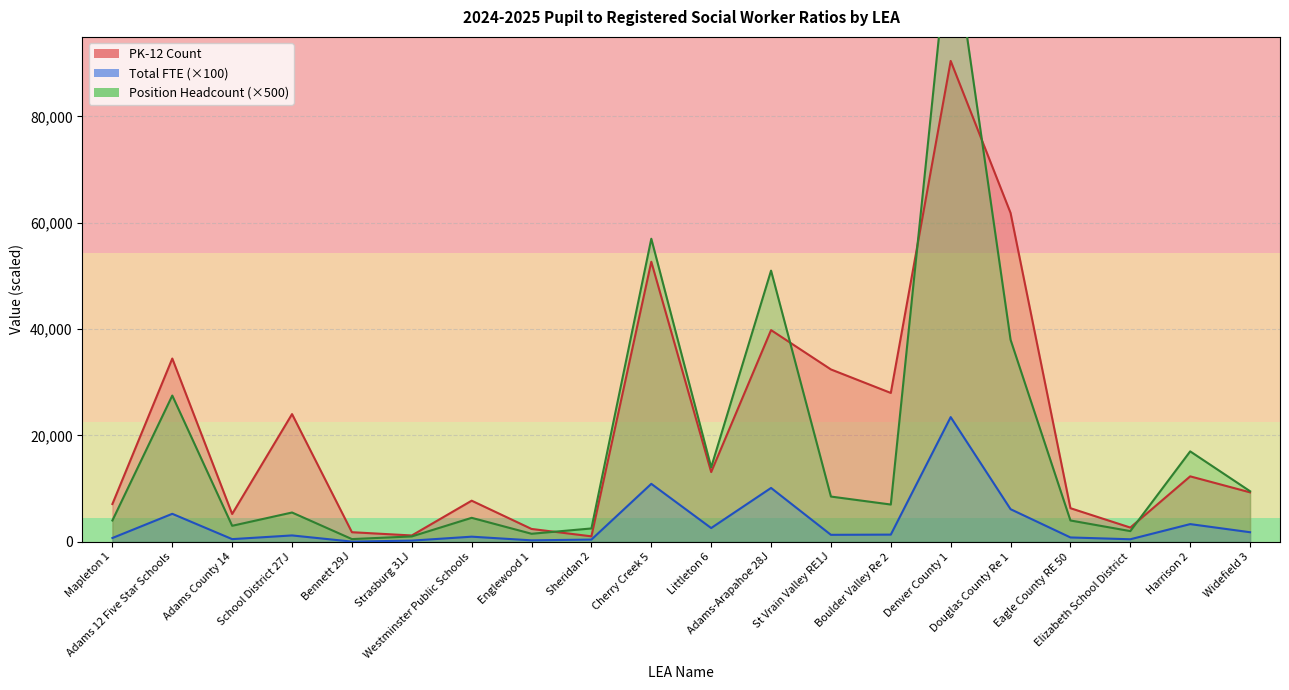

List the series in order of their overall mean, lowest first.

Total FTE, Position Headcount, PK-12 Count